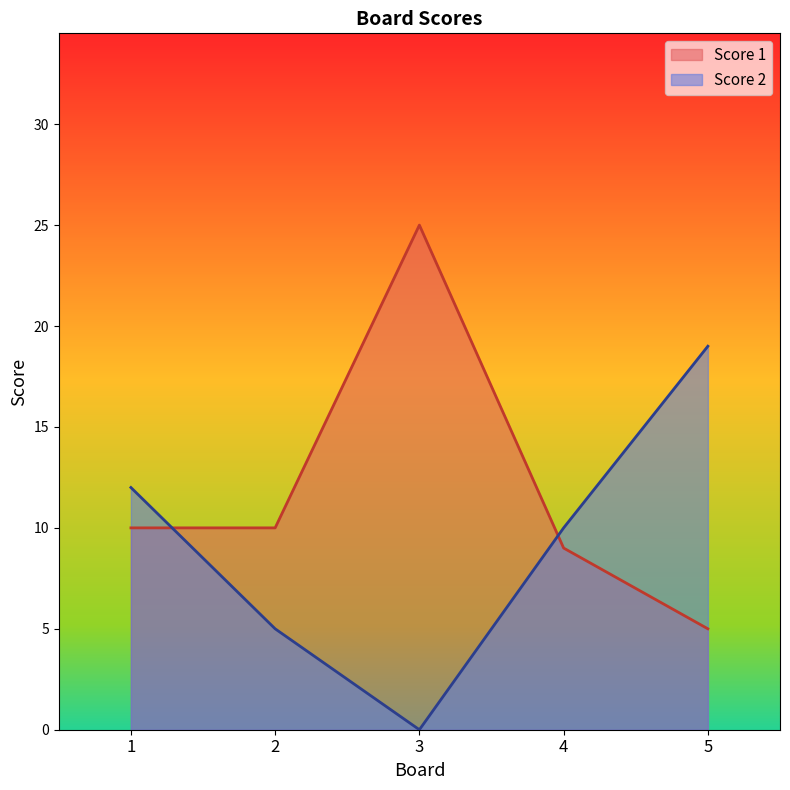

How many data points in Score 1 are less than 10?

2